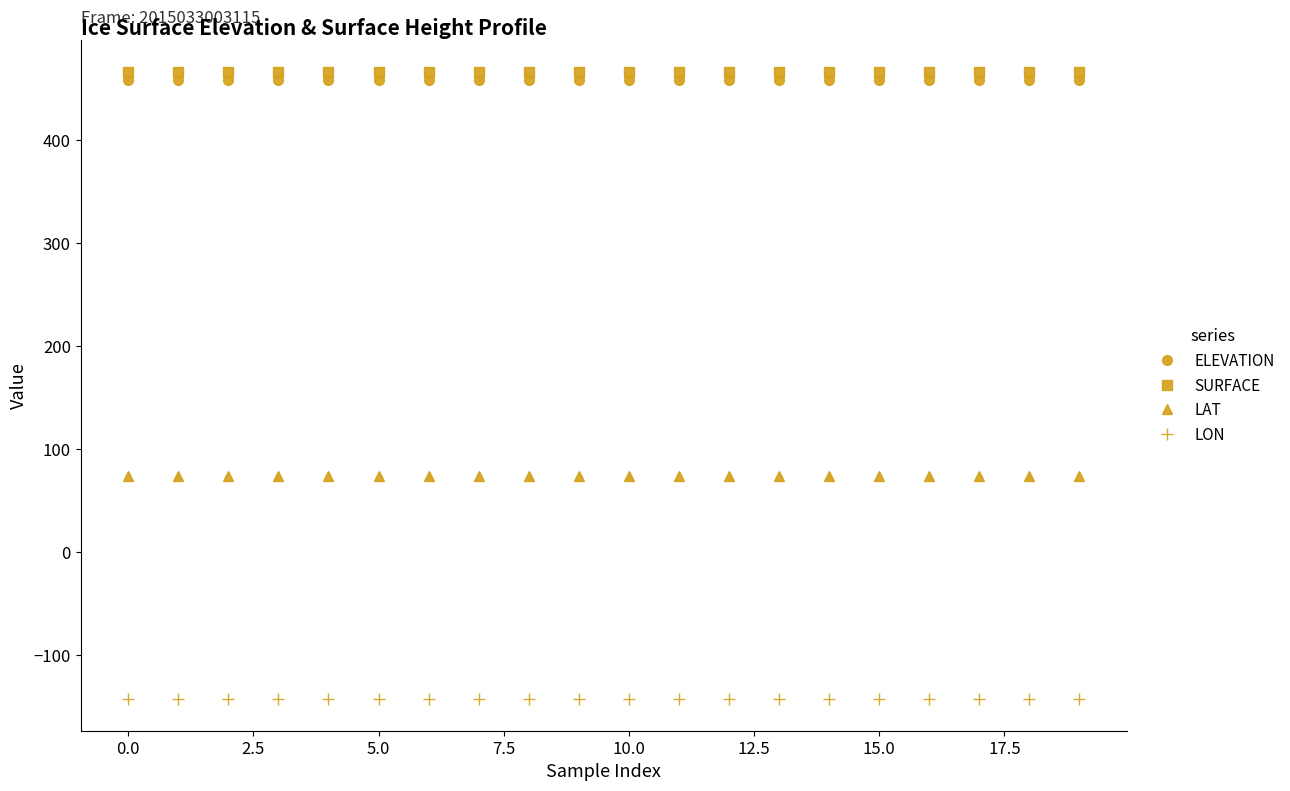

What is the maximum value for ELEVATION?

458.2